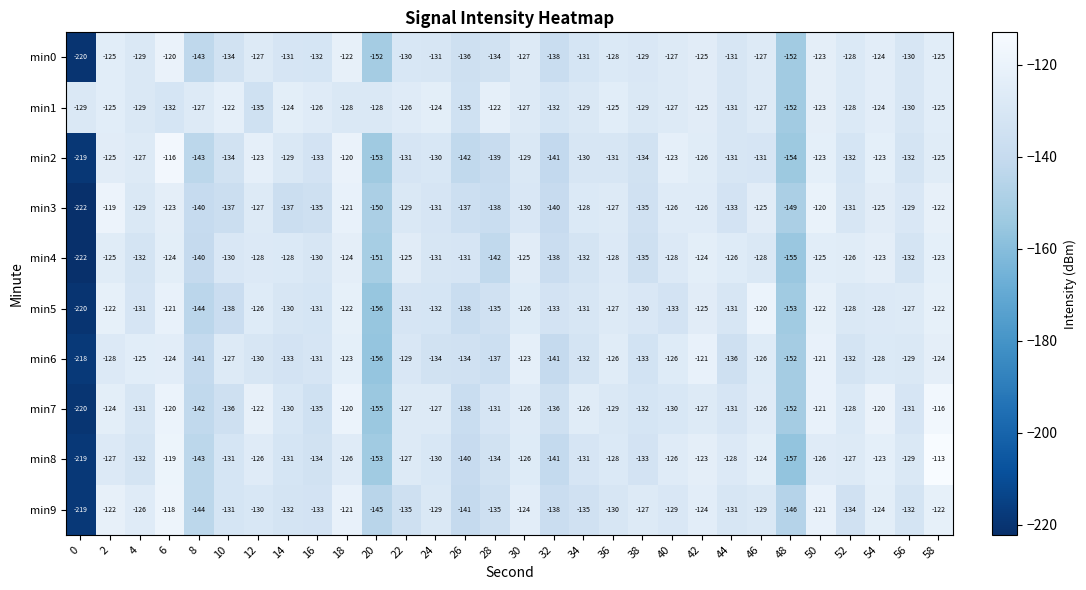

What value does the min7 series have at 4, to the nearest 10?

-130